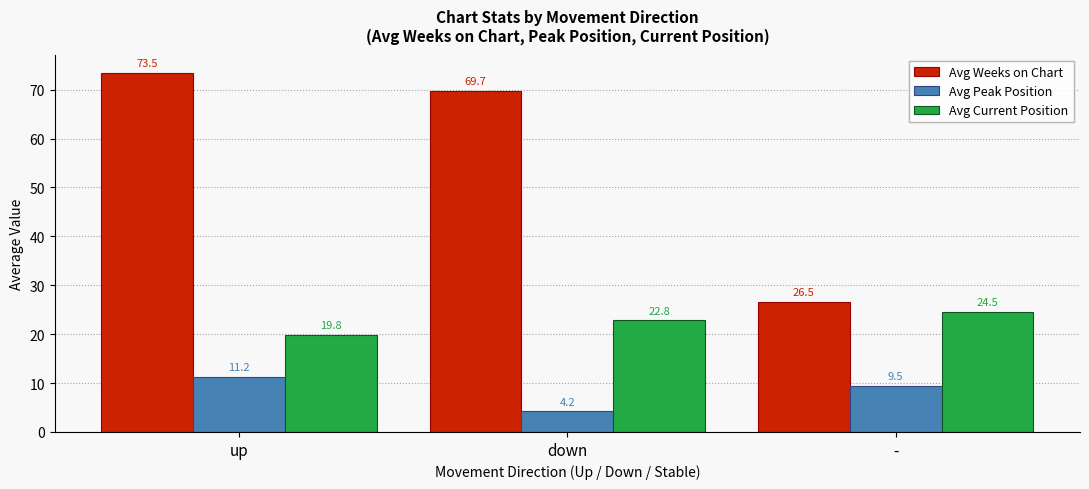

What is the sum of all Avg Peak Position values?

24.9